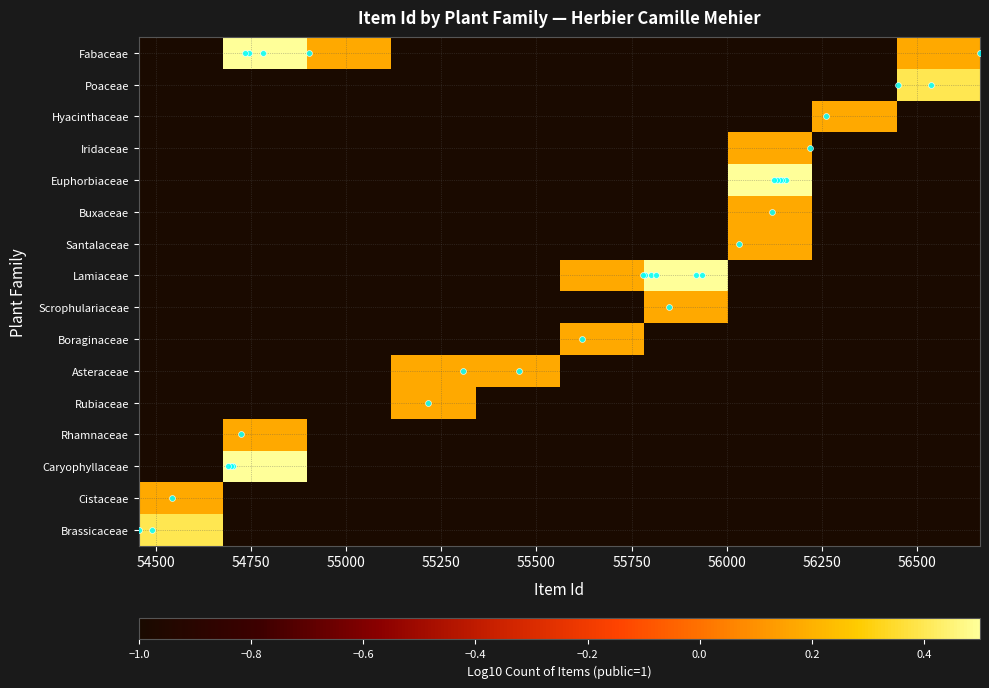

Rank the series by their maximum value, from highest to lowest.

Euphorbiaceae, Lamiaceae, Fabaceae, Caryophyllaceae, Poaceae, Brassicaceae, Hyacinthaceae, Iridaceae, Buxaceae, Santalaceae, Scrophulariaceae, Boraginaceae, Asteraceae, Rubiaceae, Rhamnaceae, Cistaceae